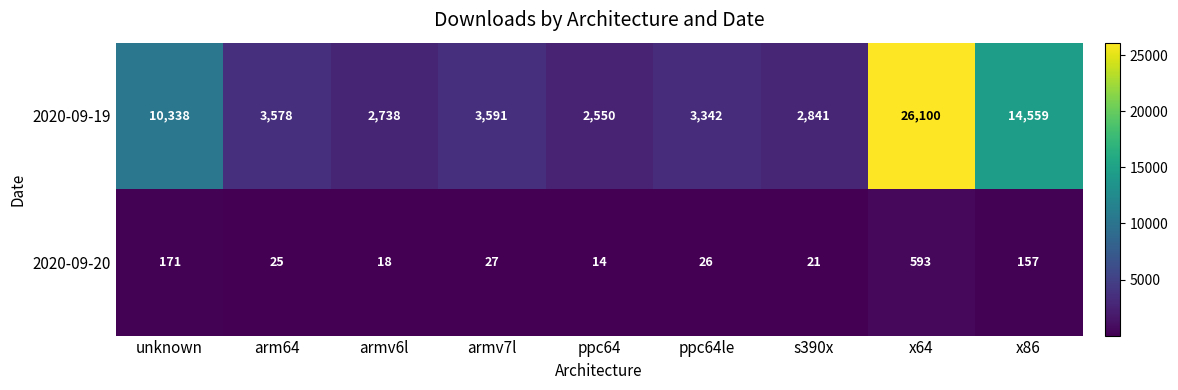

At which category does the chart reach its minimum across all series?

ppc64